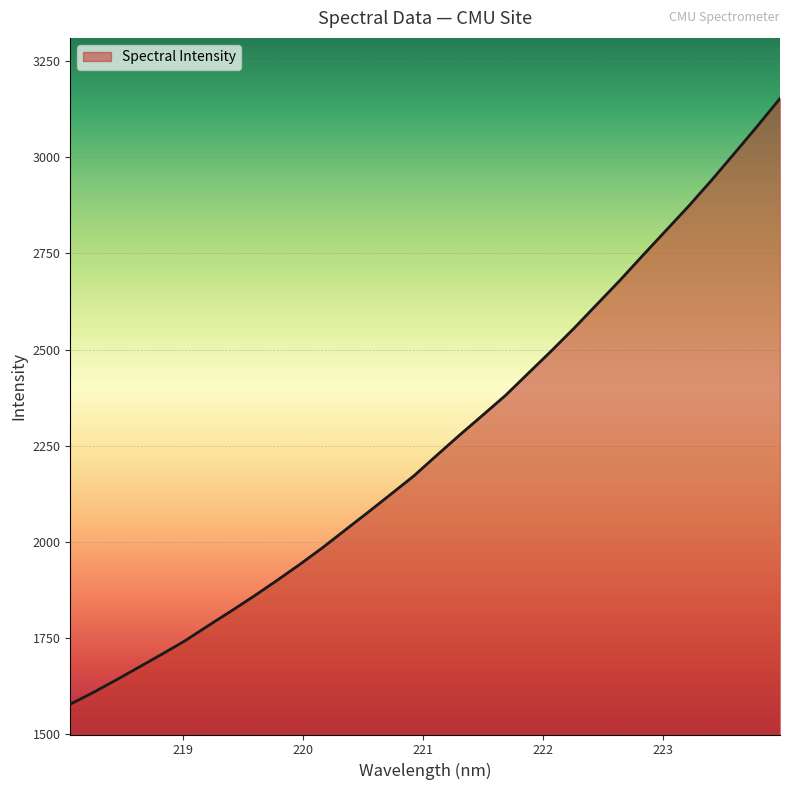

What is the greatest value displayed?

3153.3